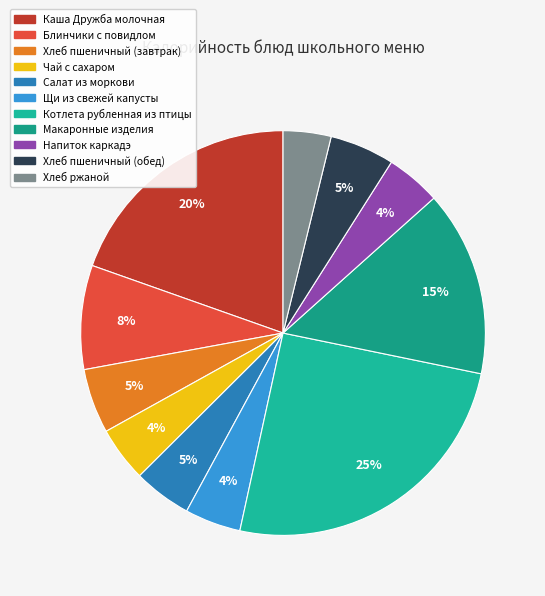

How many segments does this pie chart have?

11